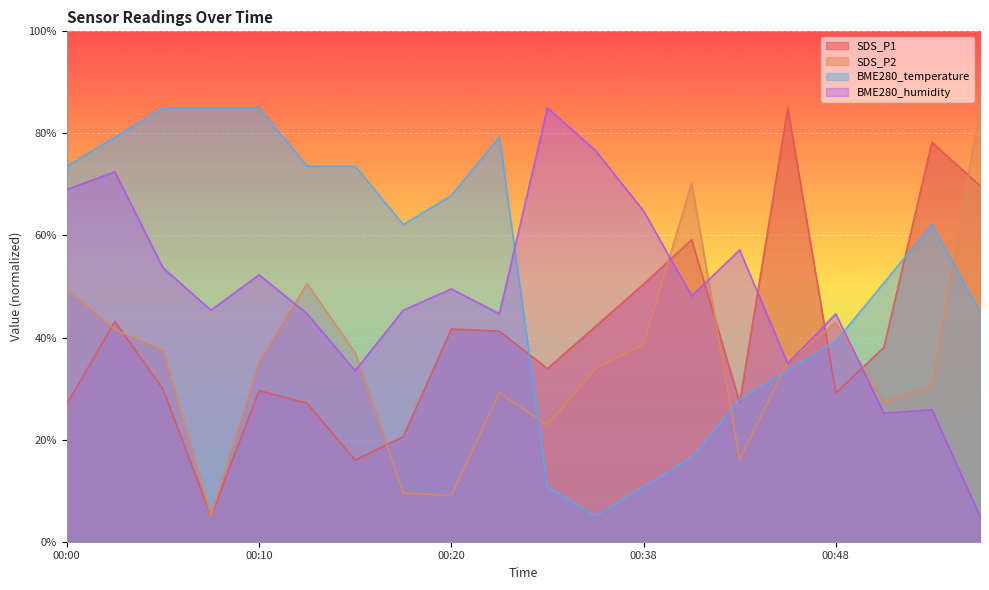

The SDS_P1 series shows 27.3 at 00:43. True or false?

True